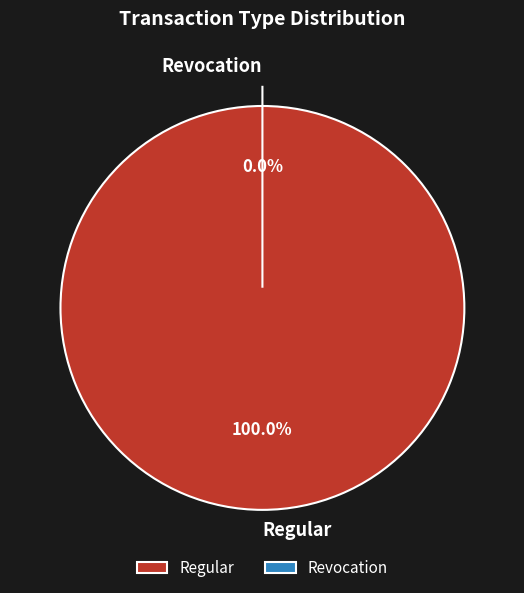

Which category has the smallest portion of the pie?

Revocation